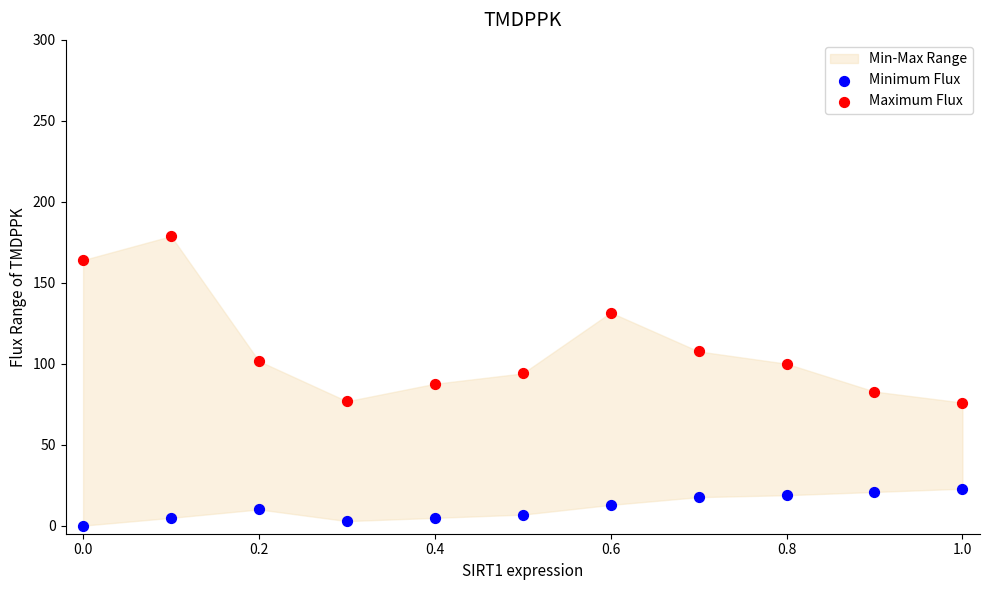

In the Maximum Flux series, what Y value is closest to 127?

131.6